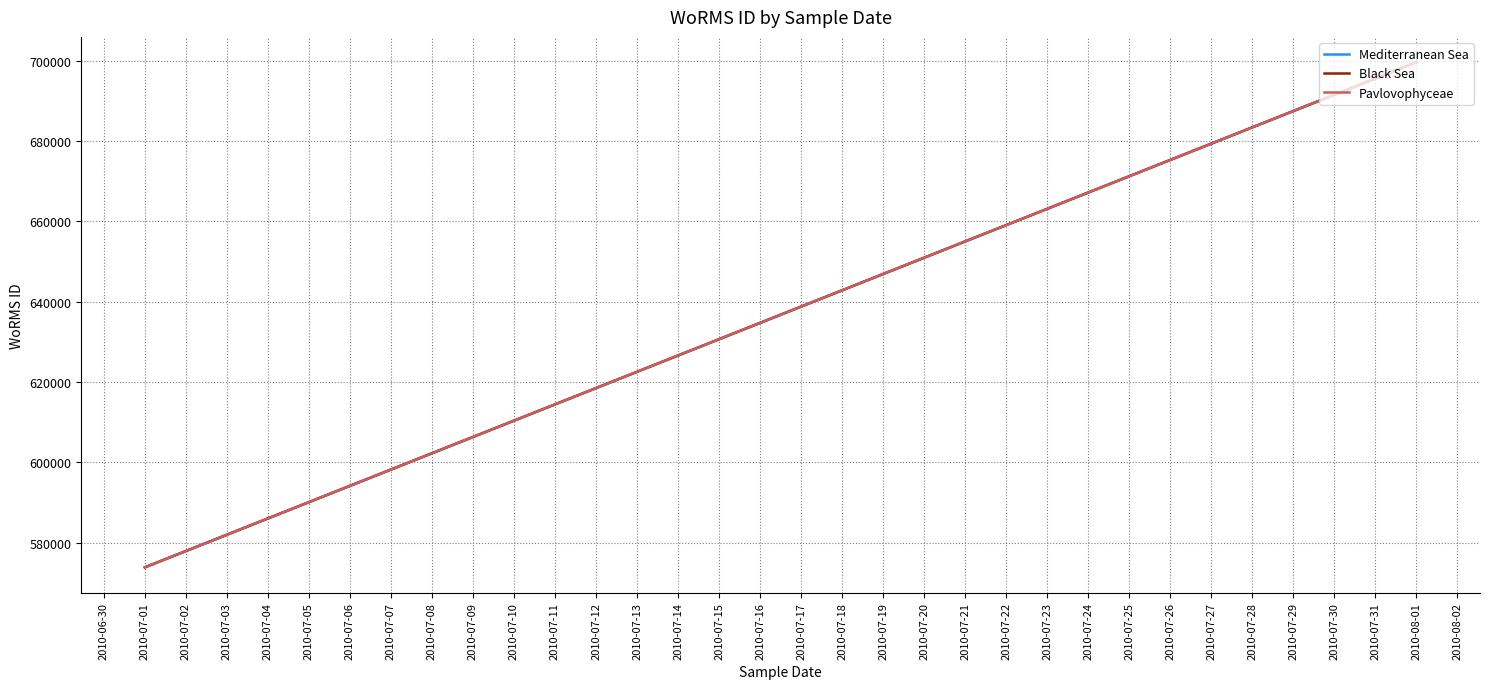

What is the difference between the Black Sea values at 2010-07-01 and 2010-08-01?

125767